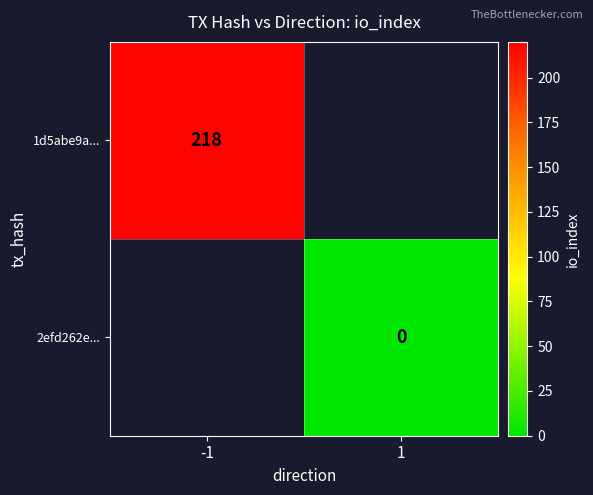

Is it true that 1d5abe9a... equals 218 at -1?

True